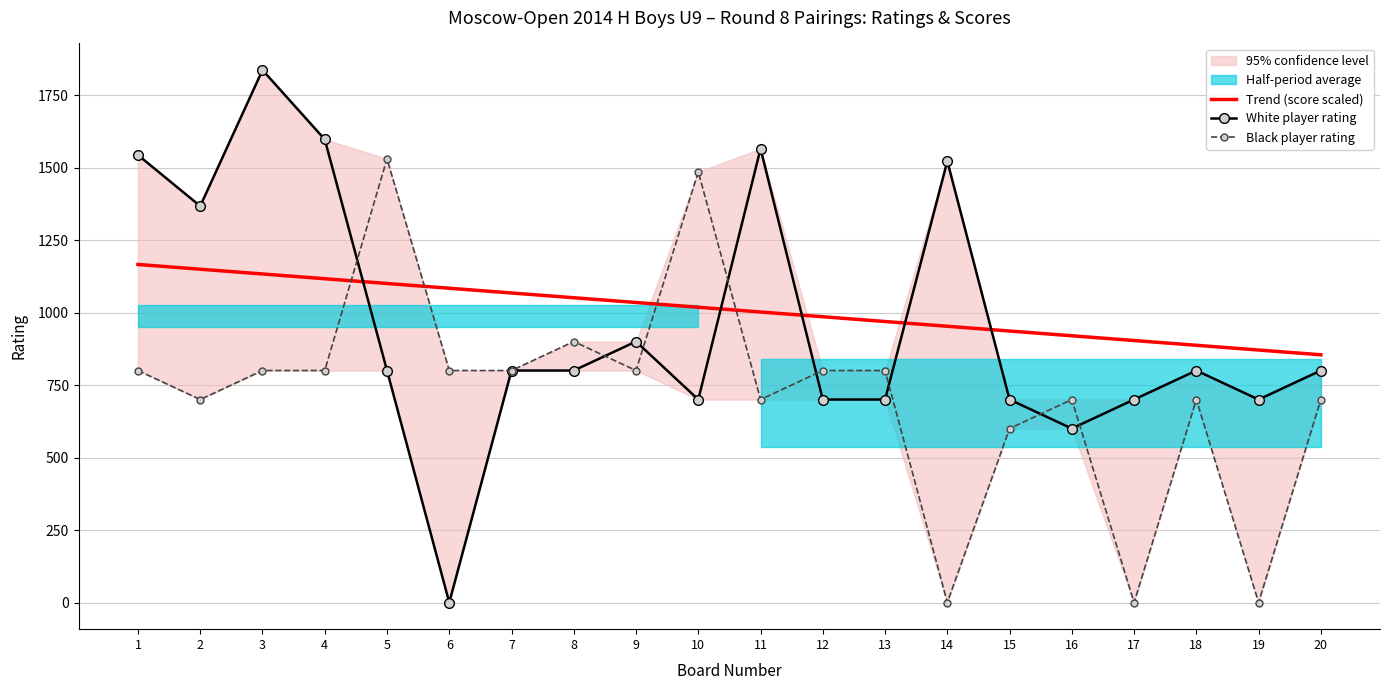

Where is the first local minimum for Black player rating?

2